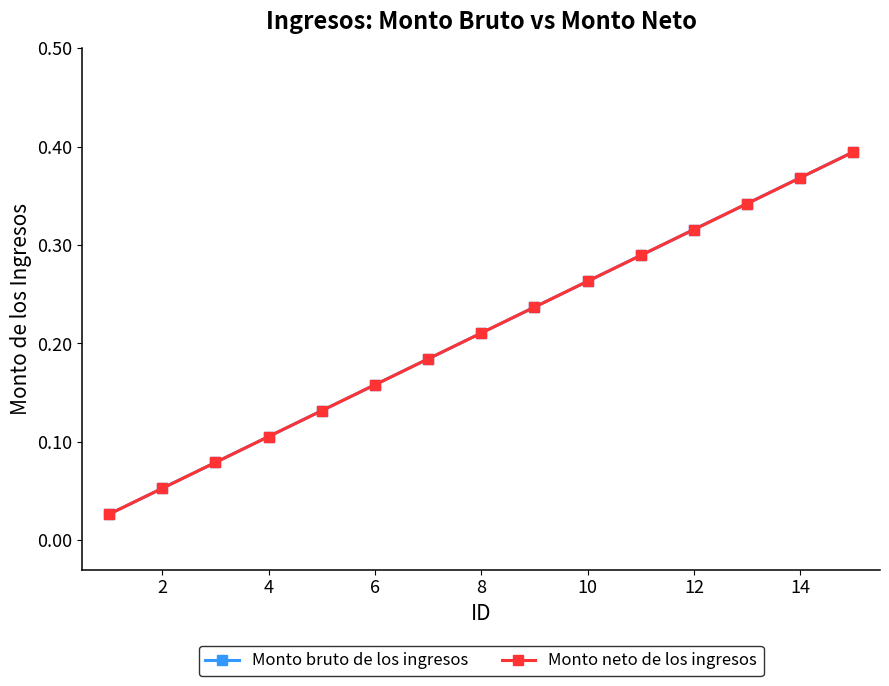

Is this an area chart (filled region under the line)?

No